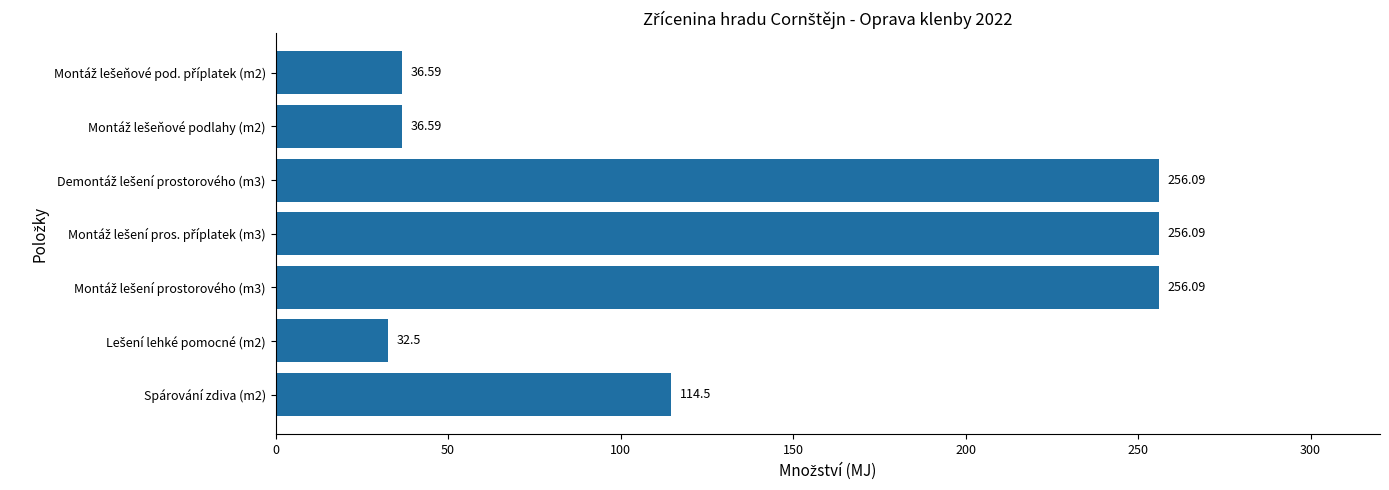

What is the average value?

141.2